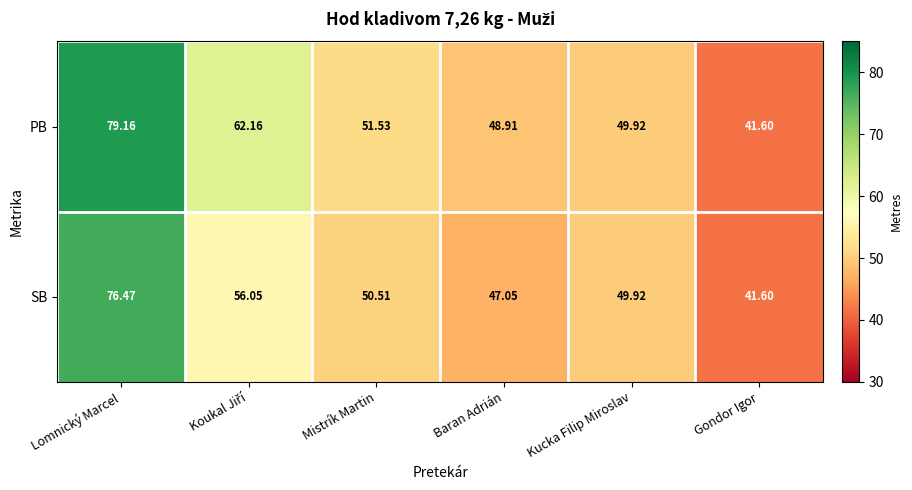

Where does the PB series first go above 51?

Lomnický Marcel